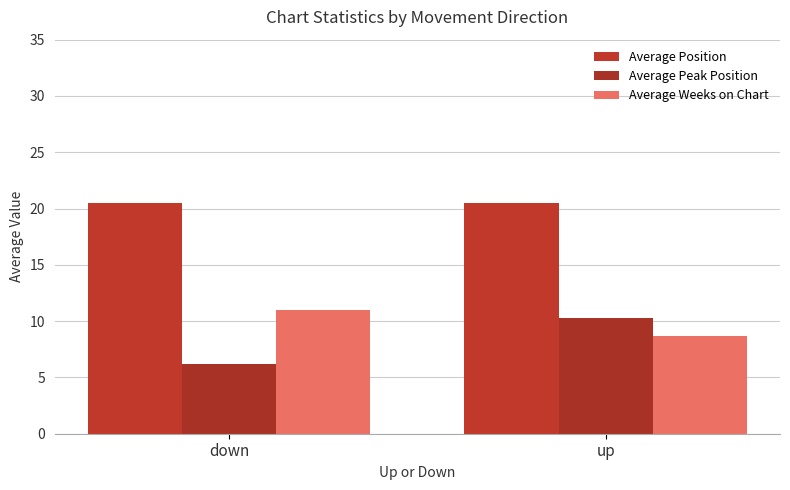

What is the value of the Average Peak Position bar at the 1st from the left?

6.2